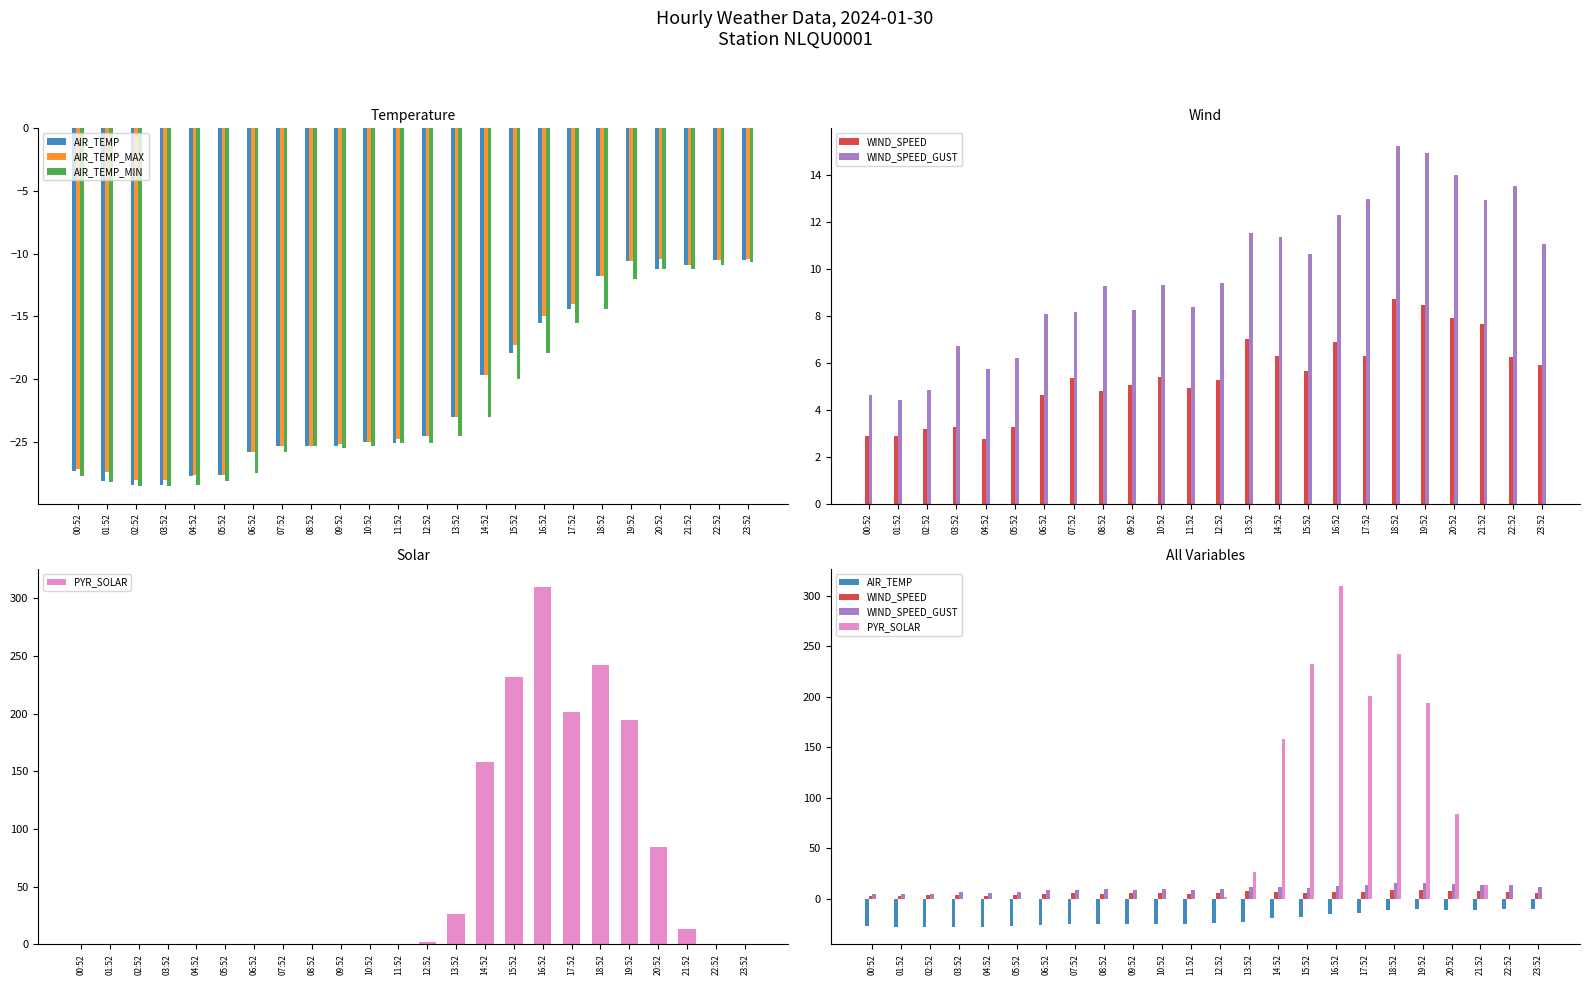

Which category has the lowest value in the AIR_TEMP_MAX series?

02:52